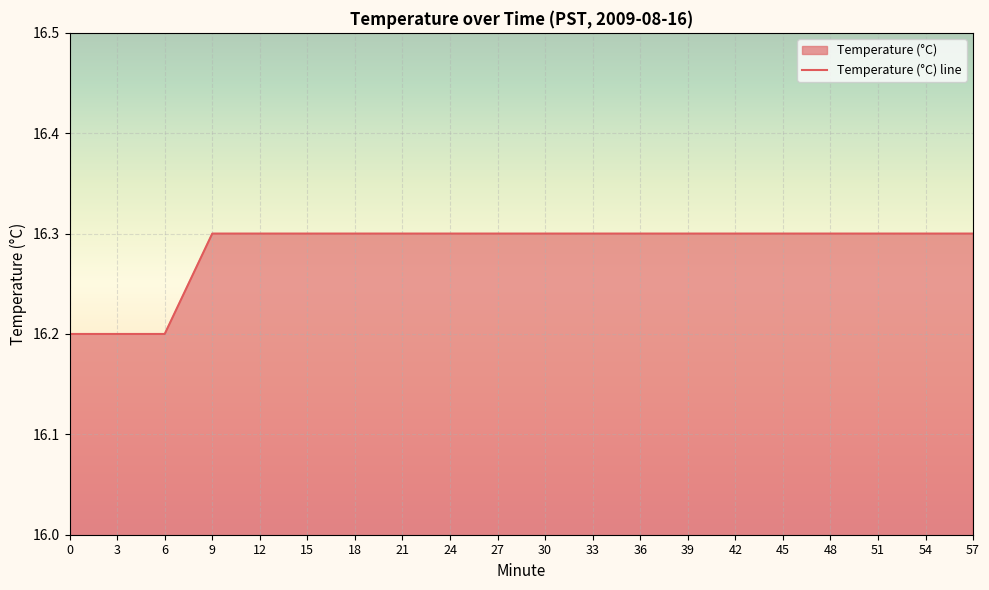

Rank the categories by value from lowest to highest.

0, 3, 6, 9, 12, 15, 18, 21, 24, 27, 30, 33, 36, 39, 42, 45, 48, 51, 54, 57